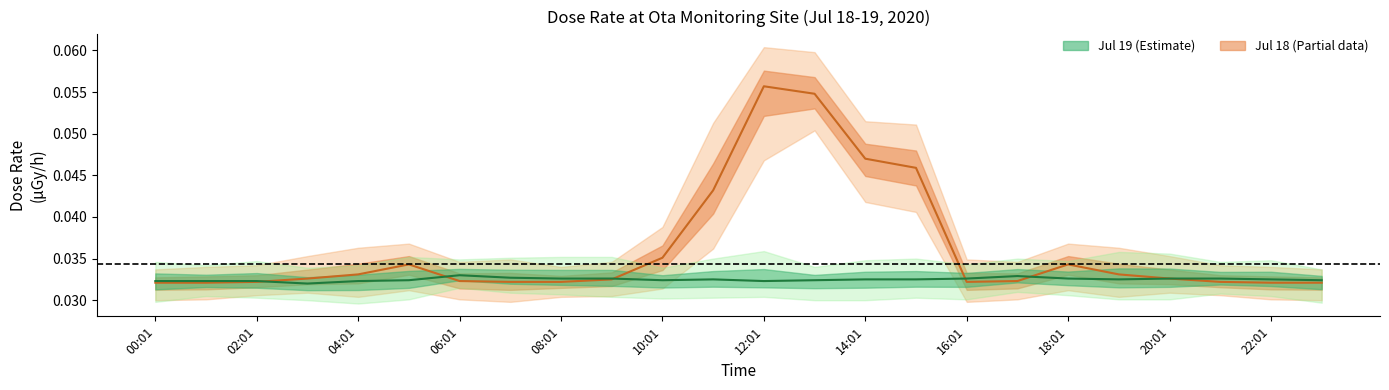

Which series changed the most between 18:01 and 20:01?

Jul 18 average